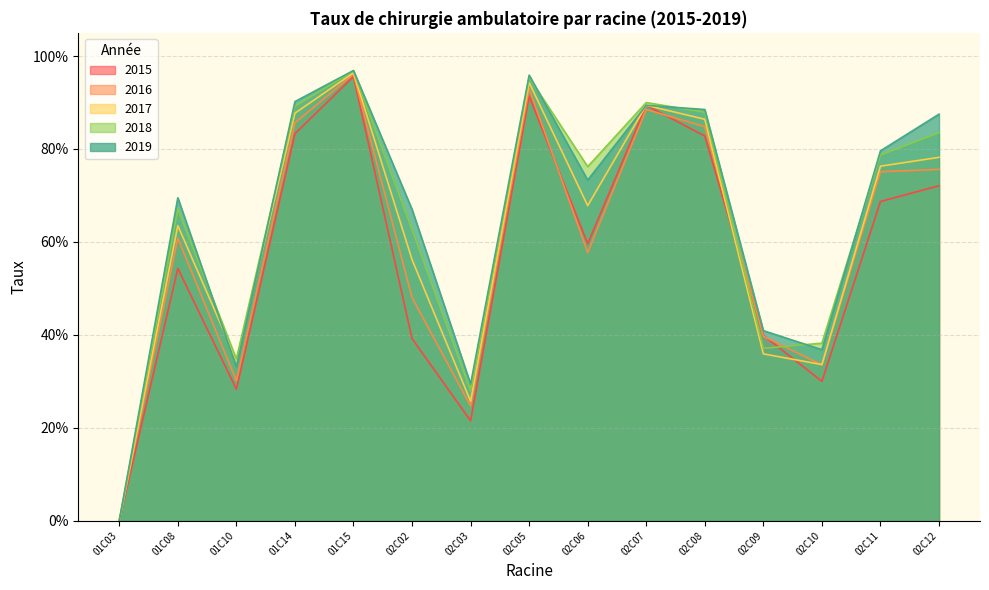

Between 02C08 and 02C12, which series saw the biggest shift?

2015